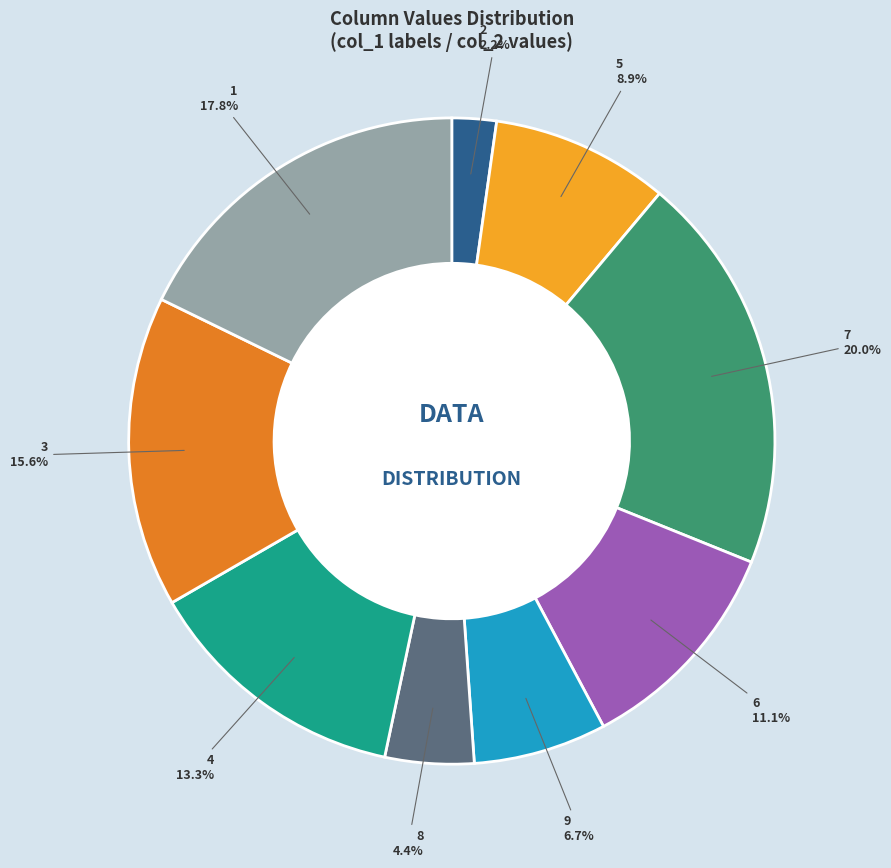

To the nearest percent, what is the difference between the 5 and 3 slice percentages?

7%